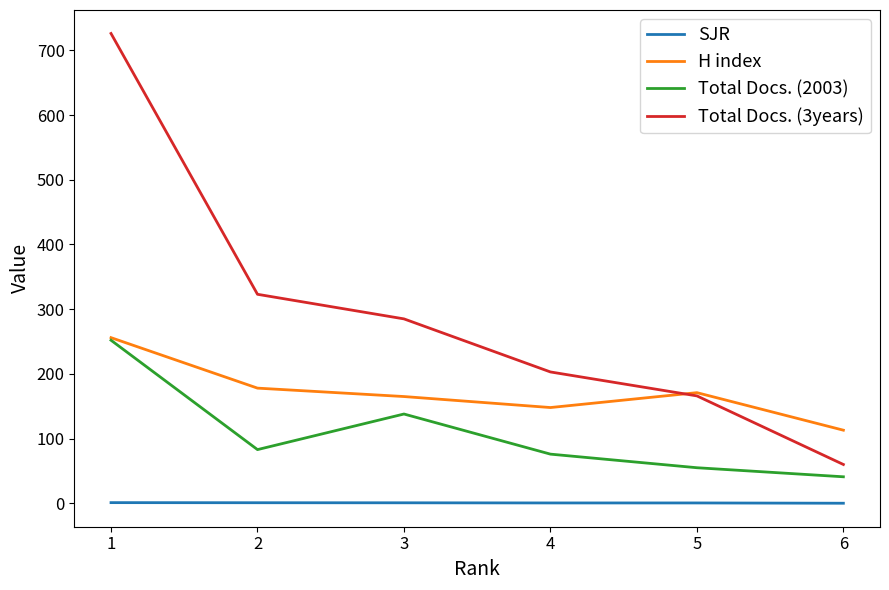

Which series has the largest range (max minus min)?

Total Docs. (3years)